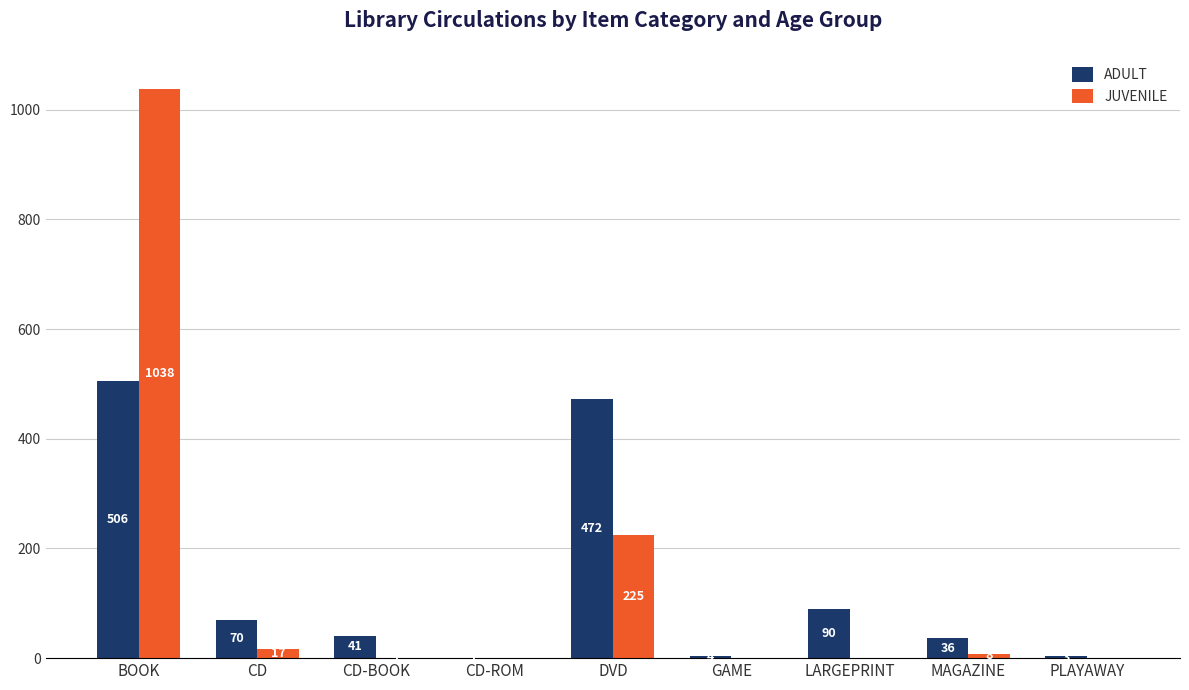

The JUVENILE series shows 0 at CD-ROM. True or false?

True